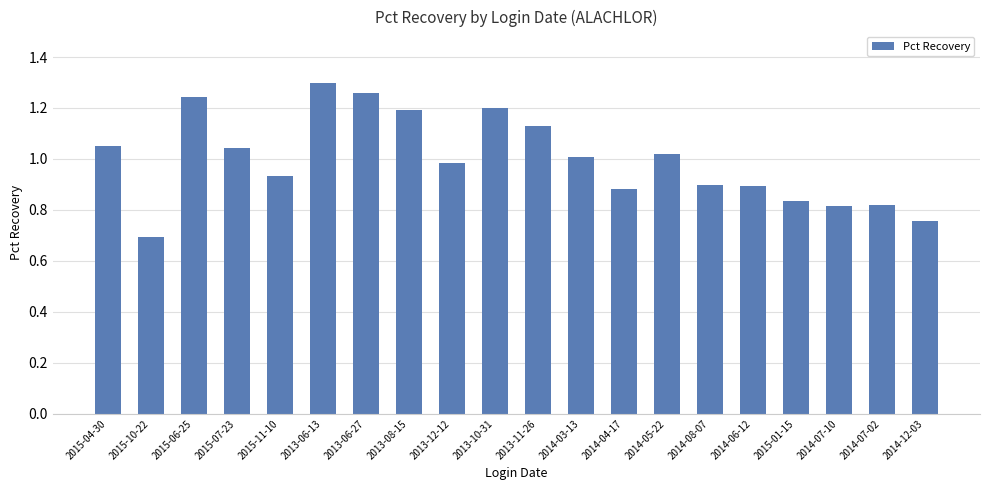

Does the chart contain any negative values?

No